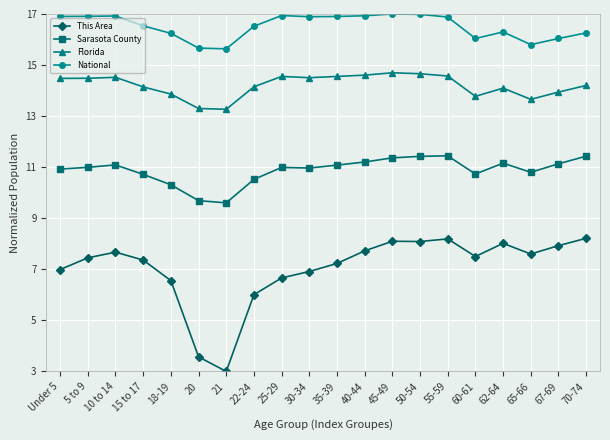

Read the Florida value at 40-44.

14.6